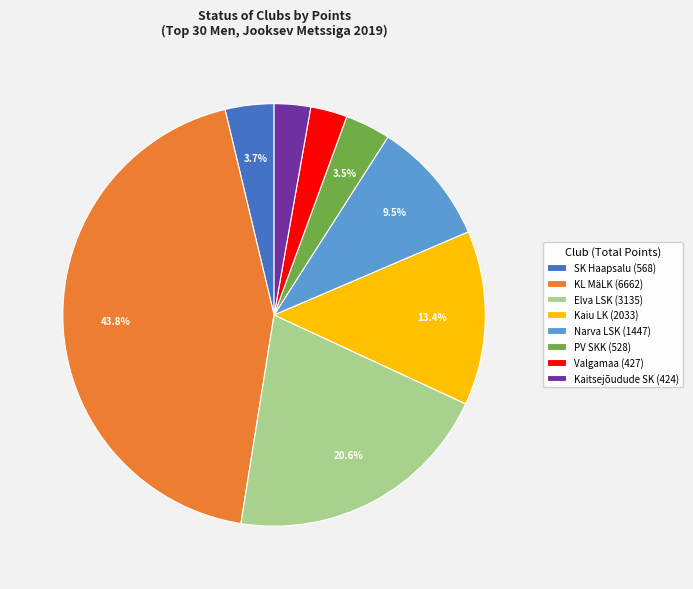

Do Kaitsejõudude SK (424) and PV SKK (528) together represent more than half of the pie?

No